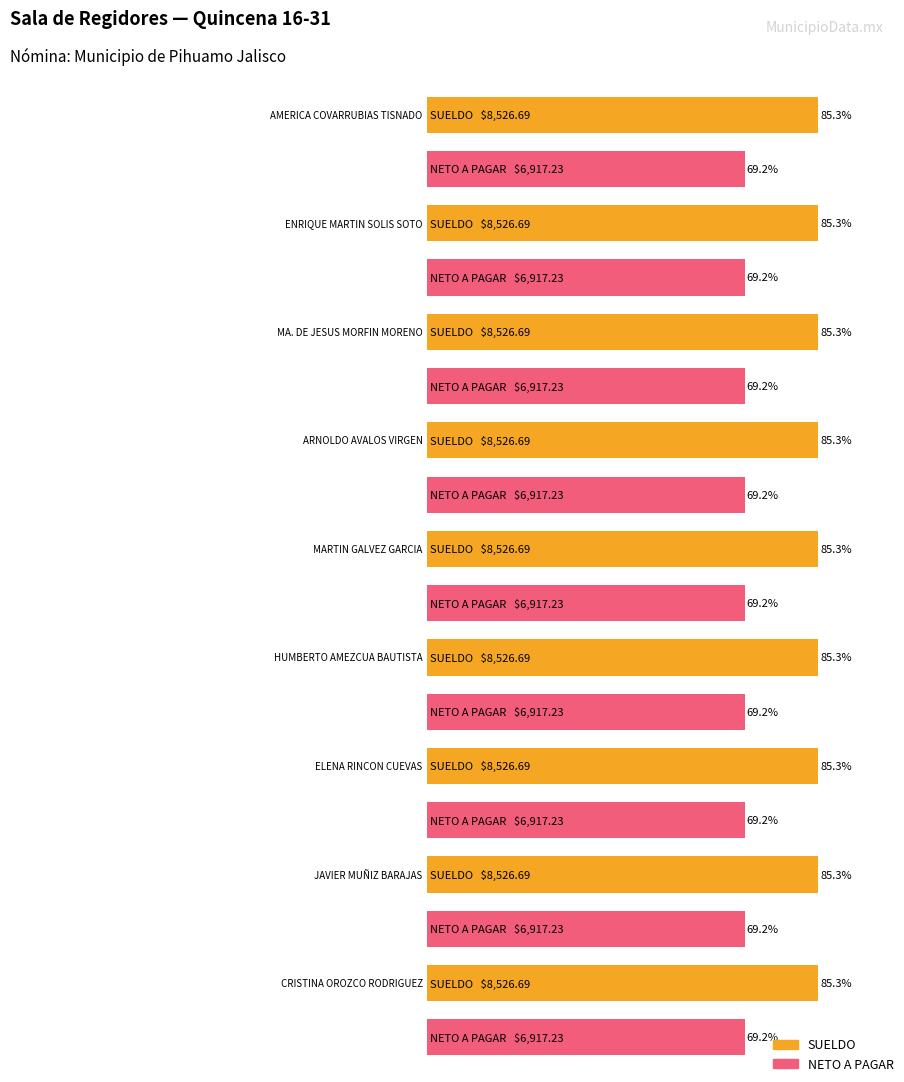

What is the sum of all SUELDO values?

76740.2